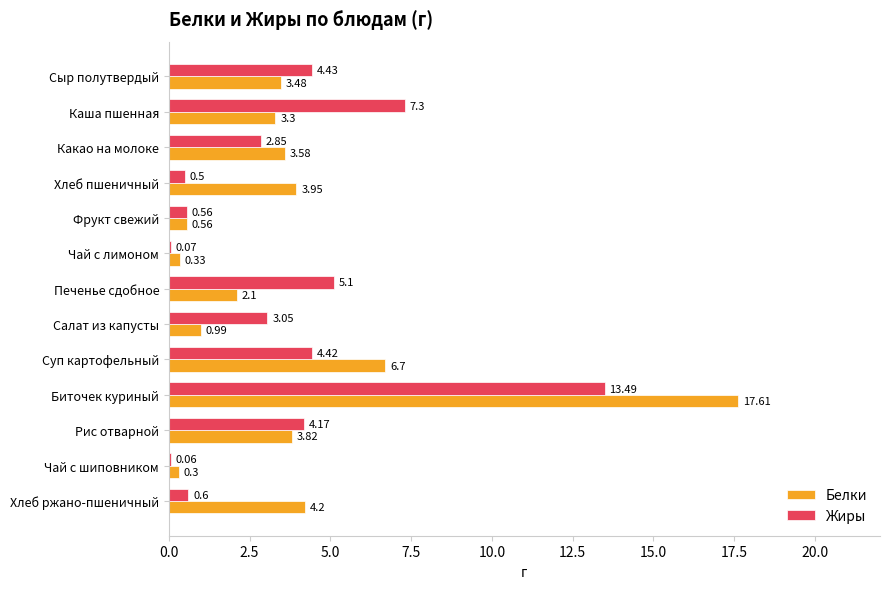

What is the sum of all Жиры values?

46.6